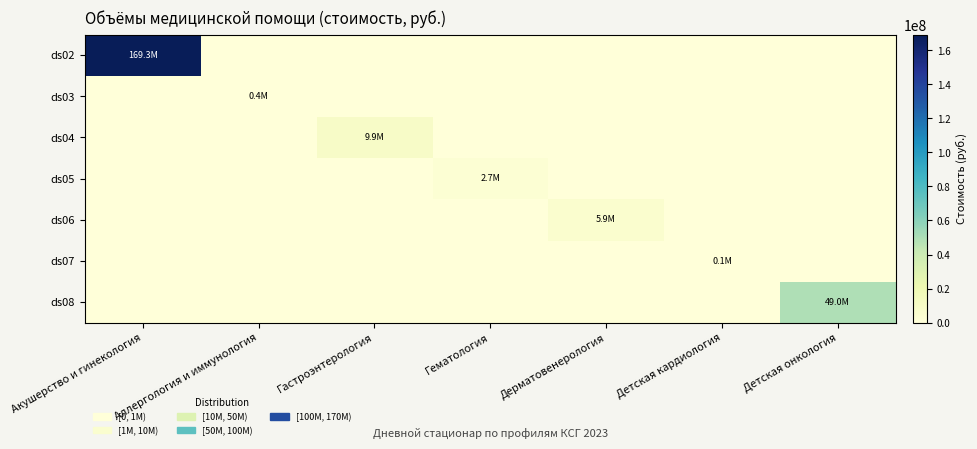

Which has a higher value, Акушерство и гинекология or Детская кардиология?

Акушерство и гинекология